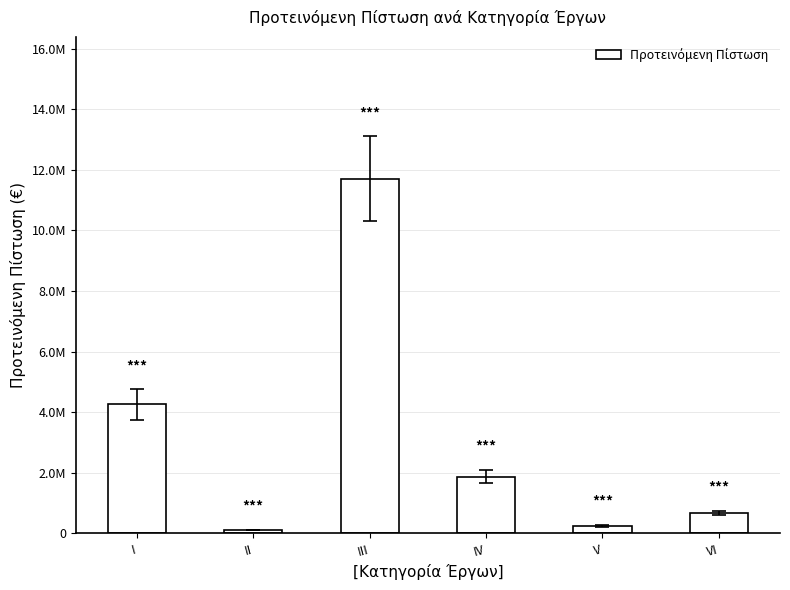

What is the difference between the maximum and minimum values?

11596611.1